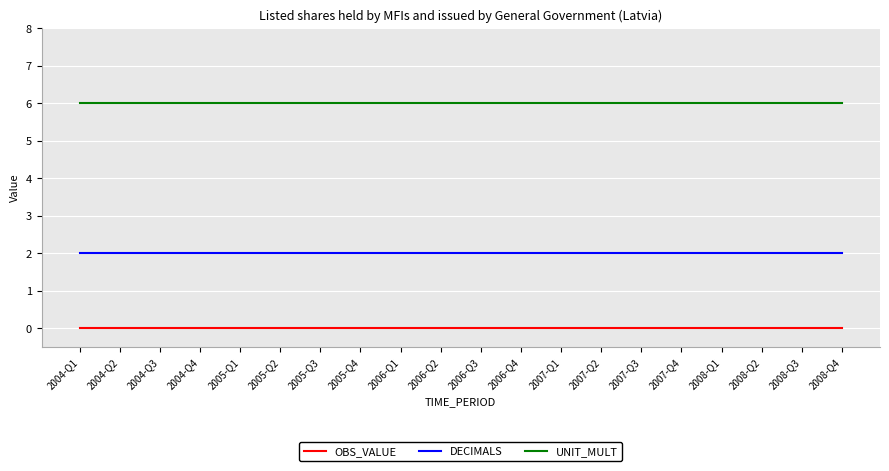

What is the spread (max minus min) of values at 2008-Q4?

6